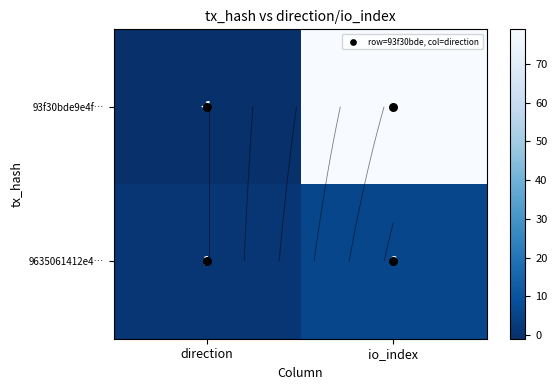

What is the sum of the 9635061412e4… values at direction and io_index?

7